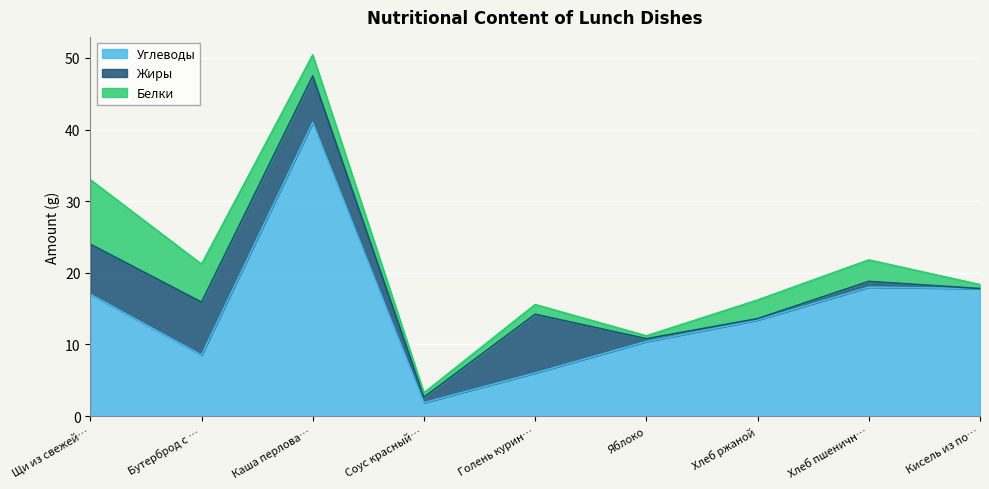

What is the difference between the maximum and minimum values in the Углеводы series?

39.1